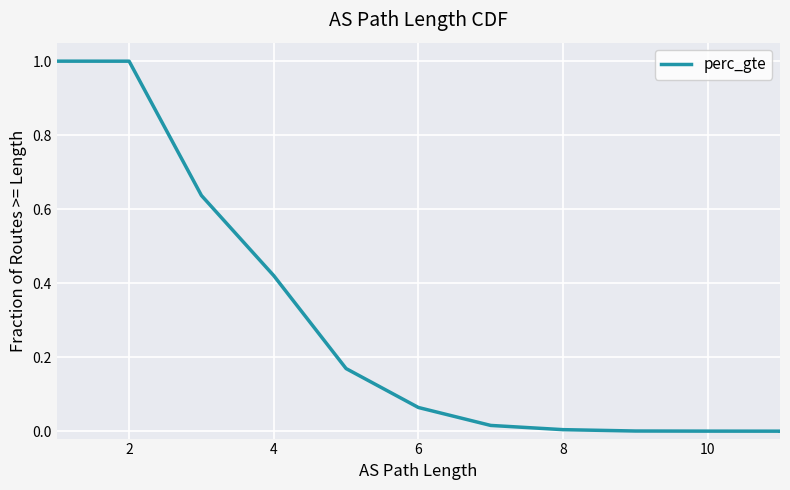

What is the difference between the maximum and minimum values?

1.0